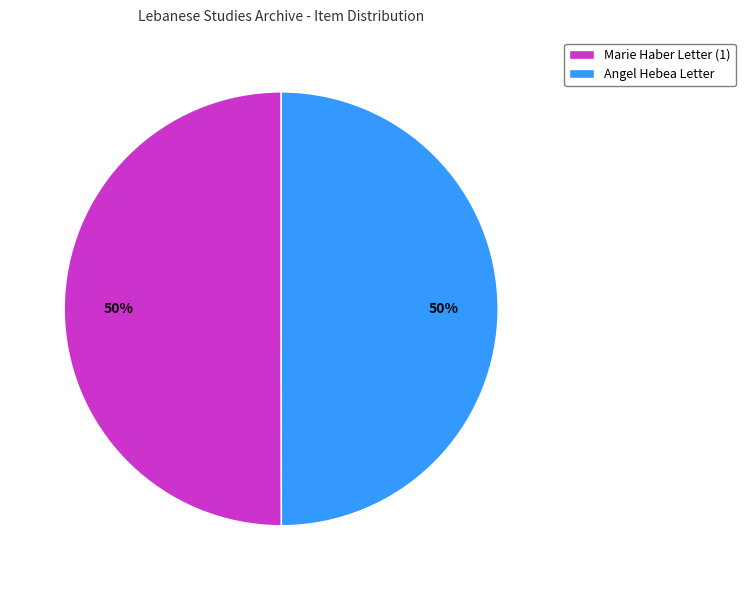

What is the ratio of the value at Marie Haber Letter (1) to the value at Angel Hebea Letter?

1.0